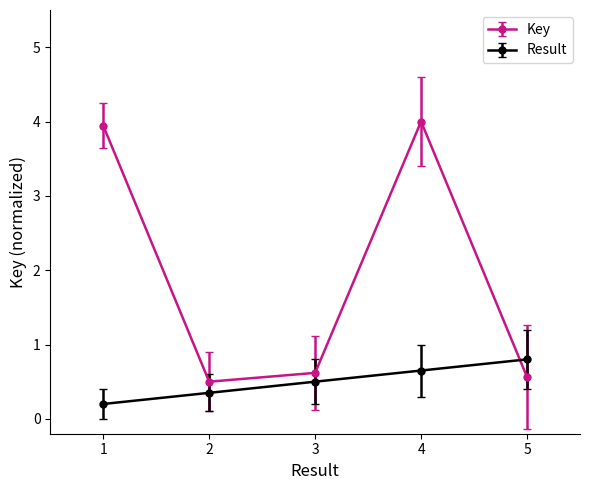

What is the difference between the Result values at 1 and 3?

0.3